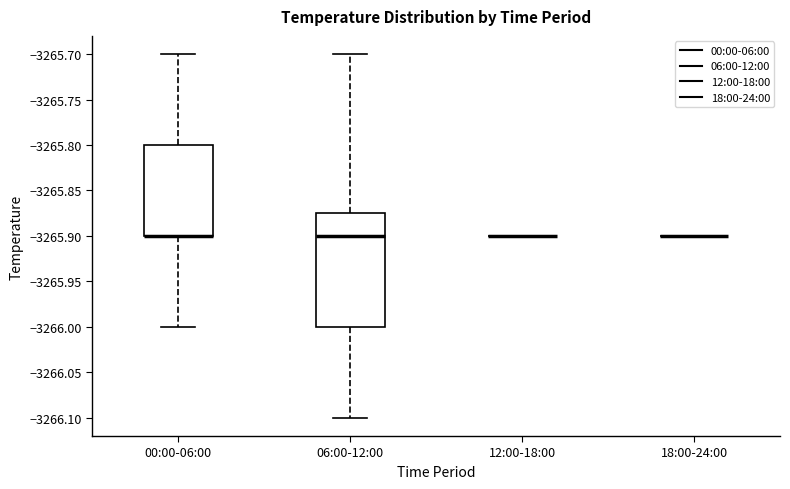

Reading left to right, read every box against the y-axis: the position of its median line, the range the box covers, and the ends of its whiskers. The values are not printed on the chart, so give them approximately, as read against the axis.

00:00-06:00: median -3265.900 (drawn on the box's lower edge), box -3265.900 to -3265.800, whiskers -3266.000 to -3265.700
06:00-12:00: median -3265.900, box -3266.000 to -3265.875, whiskers -3266.100 to -3265.700
12:00-18:00: box collapsed to a line at -3265.900, whiskers -3265.900 to -3265.900
18:00-24:00: box collapsed to a line at -3265.900, whiskers -3265.900 to -3265.900